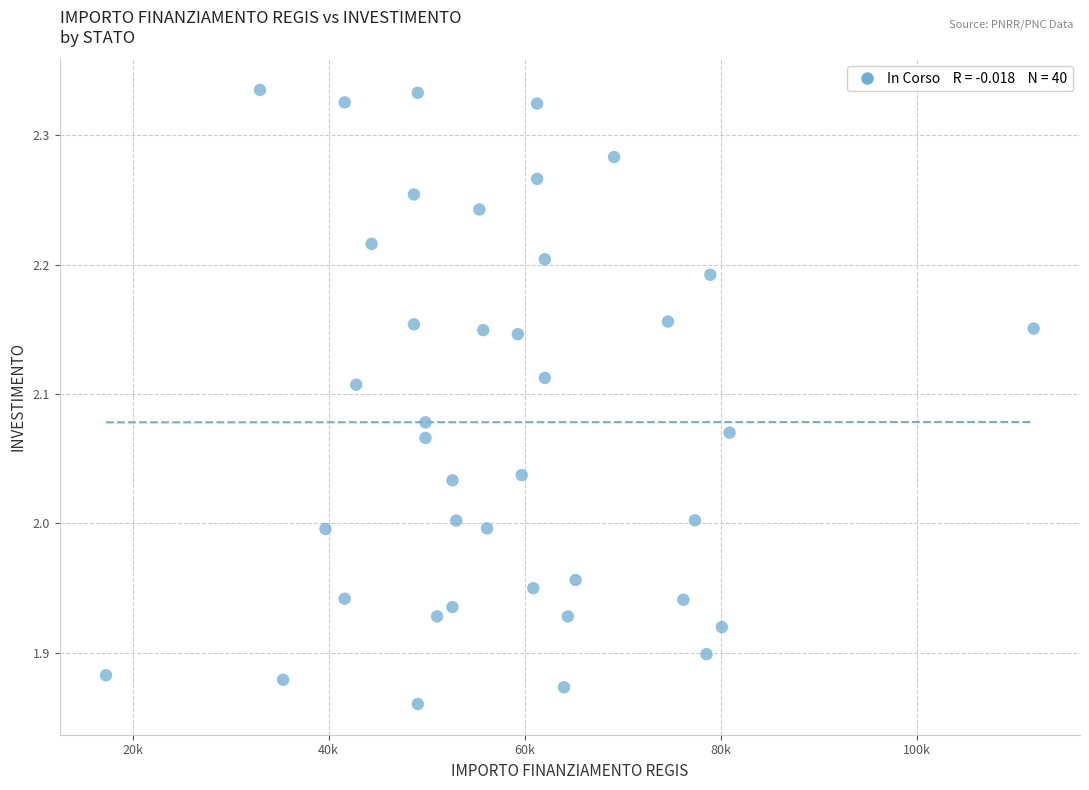

What is the range of X values (max minus min)?

94665.7